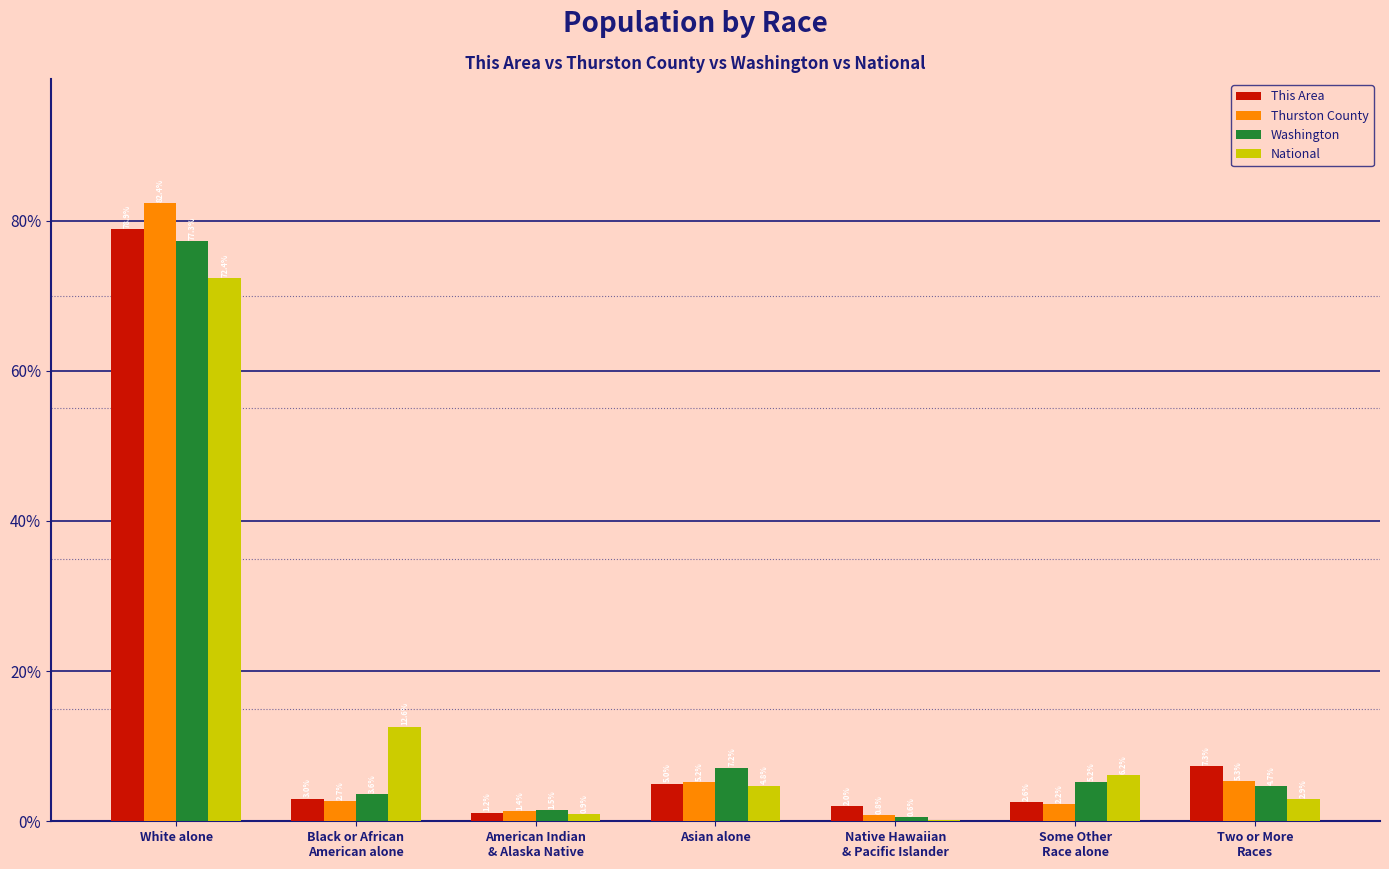

Which series has the widest spread of values?

Thurston County